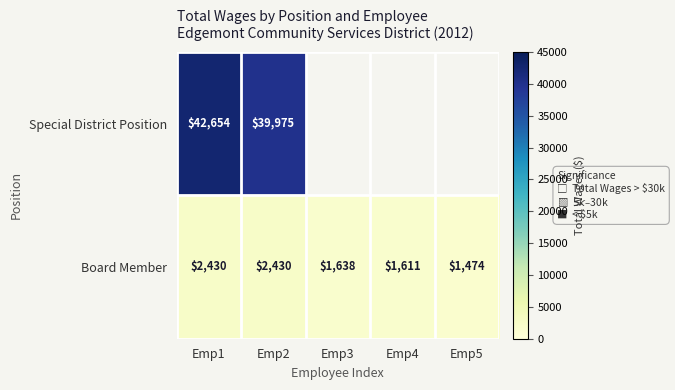

Is the value of Special District Position at Emp2 greater than the value of Board Member at Emp2?

Yes